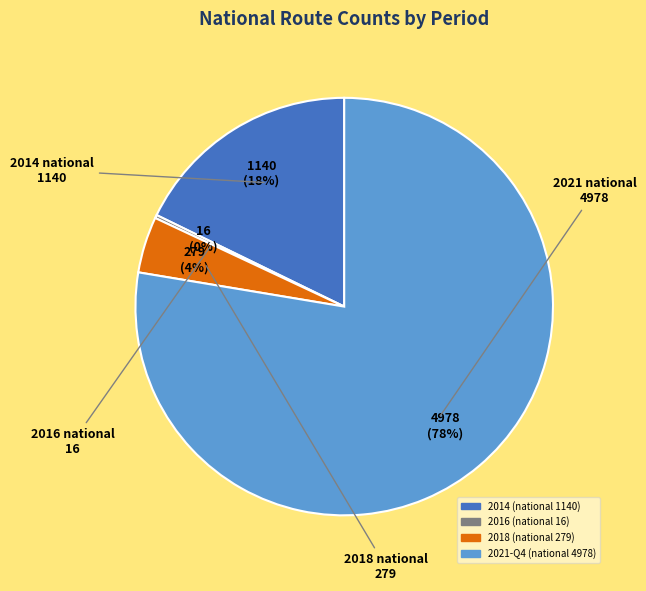

To the nearest percent, what is the average slice percentage?

25%